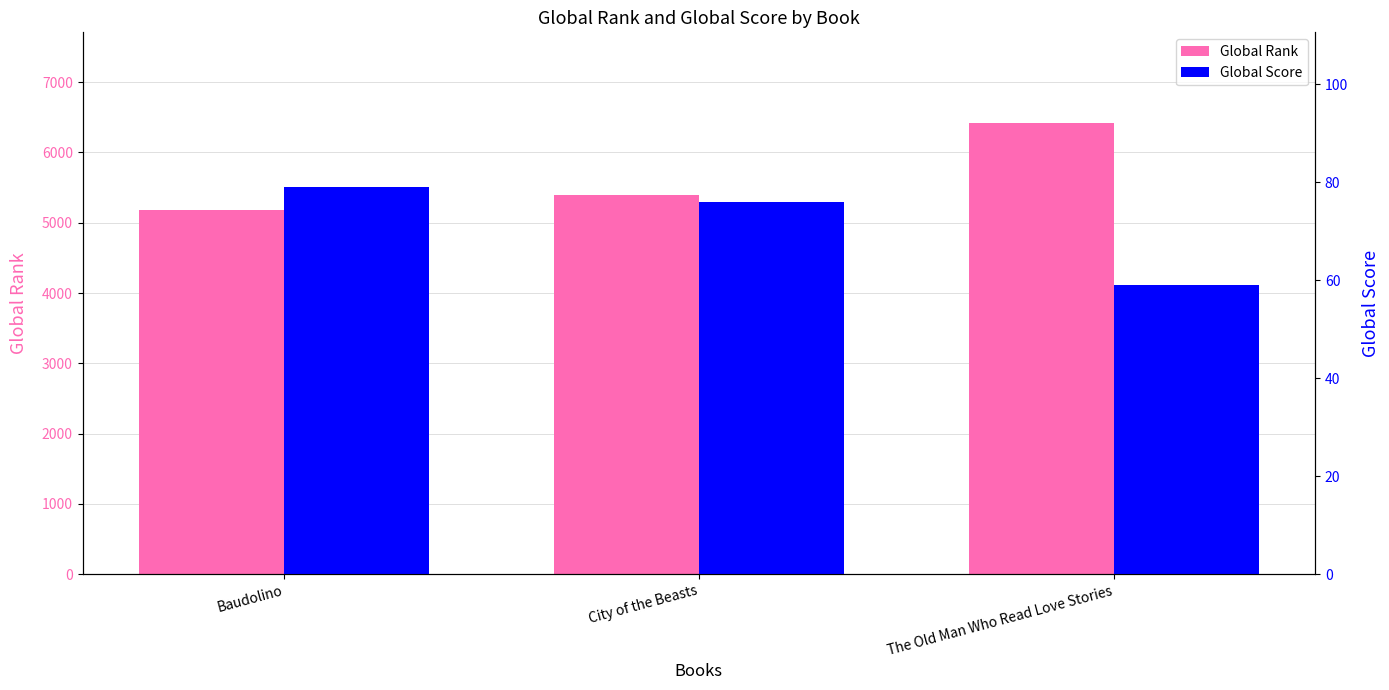

The Global Rank series shows 2798 at Baudolino. True or false?

False